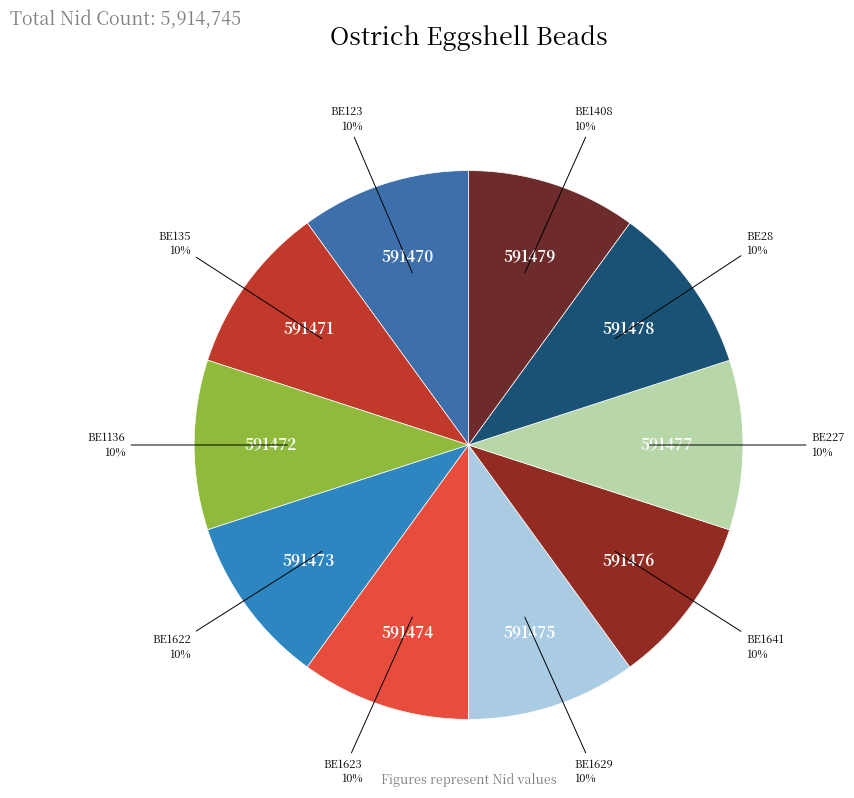

What is the ratio of the value at BE28 to the value at BE1641?

1.0